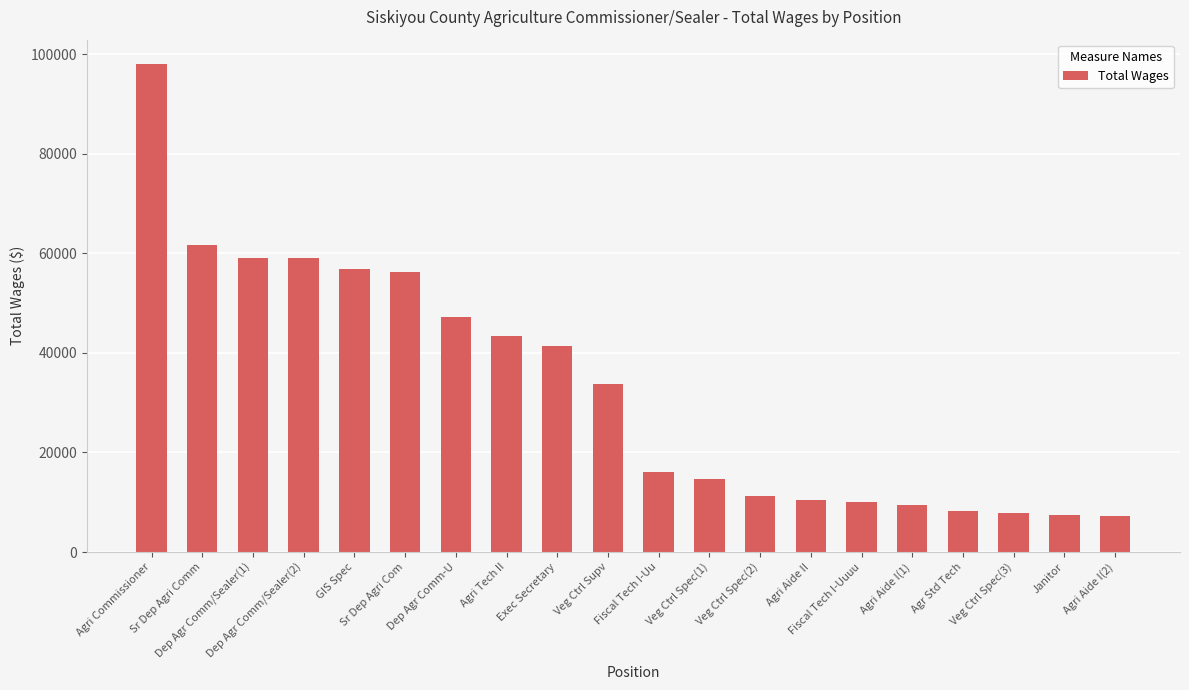

What is the sum of all values?

659794